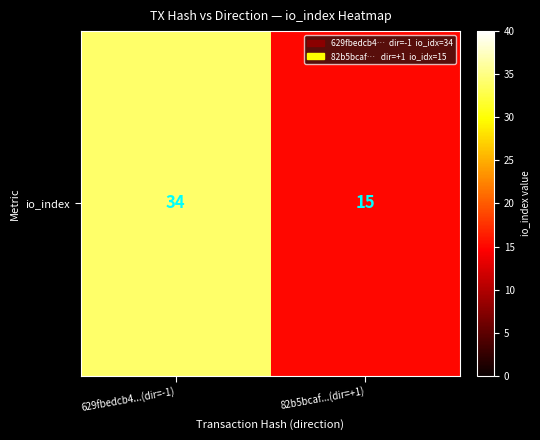

Reading left to right, transcribe all the data shown in this chart.

34	15